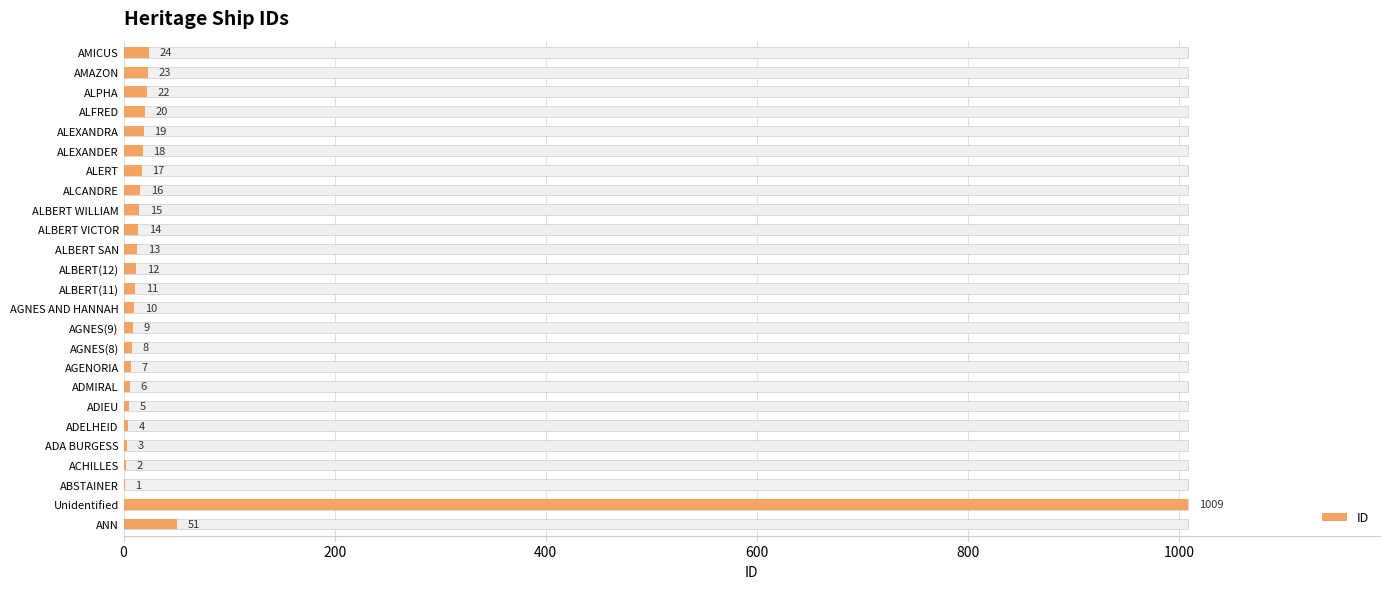

What is the difference between the maximum and minimum values?

1008